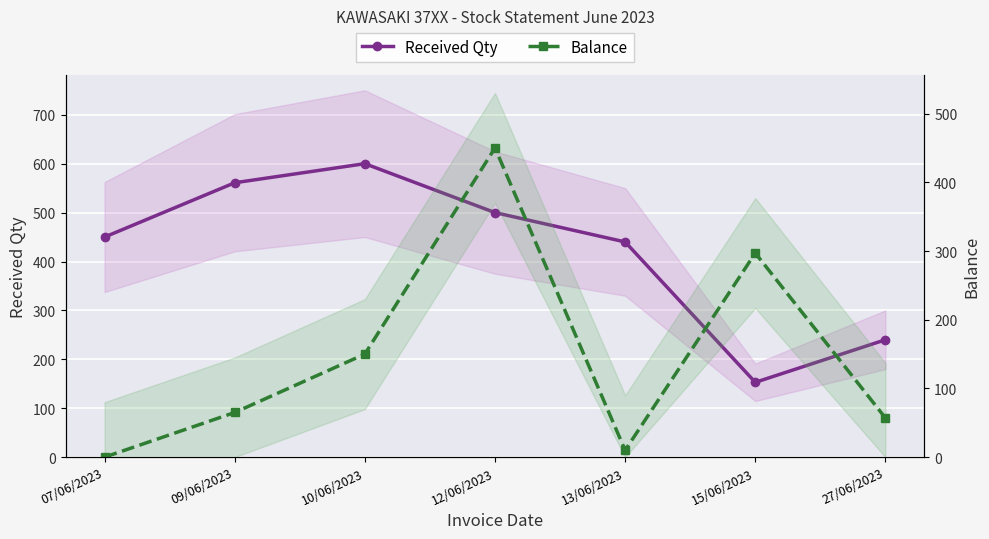

How many values in the Balance series are below 65?

3